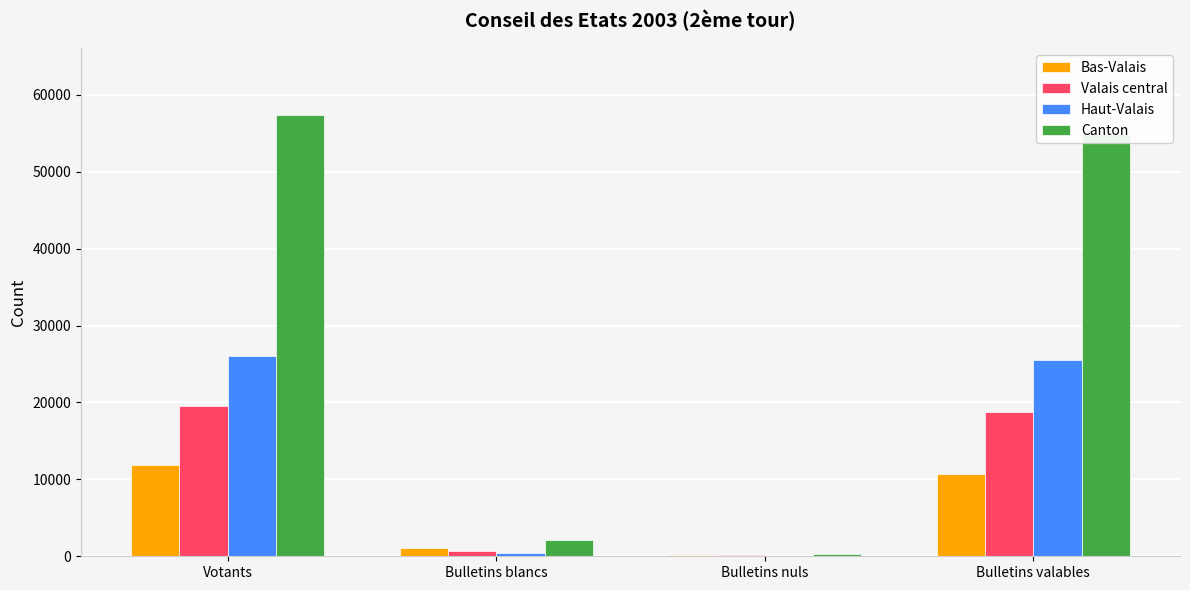

At which label is Canton closest to 28870?

Bulletins valables